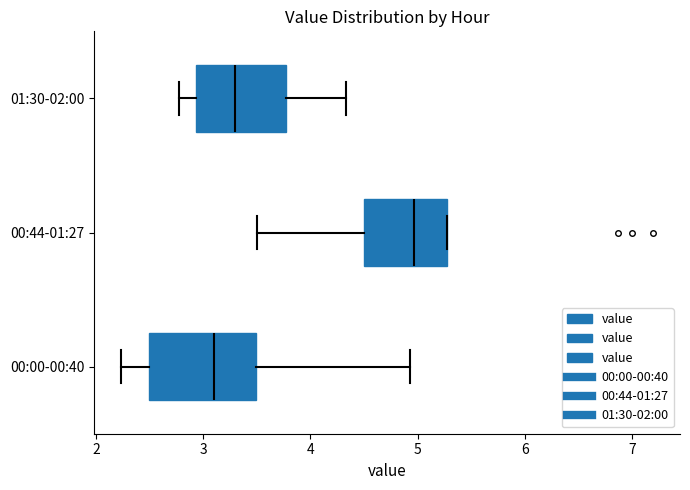

Which box has the furthest to the left median line?

00:00-00:40